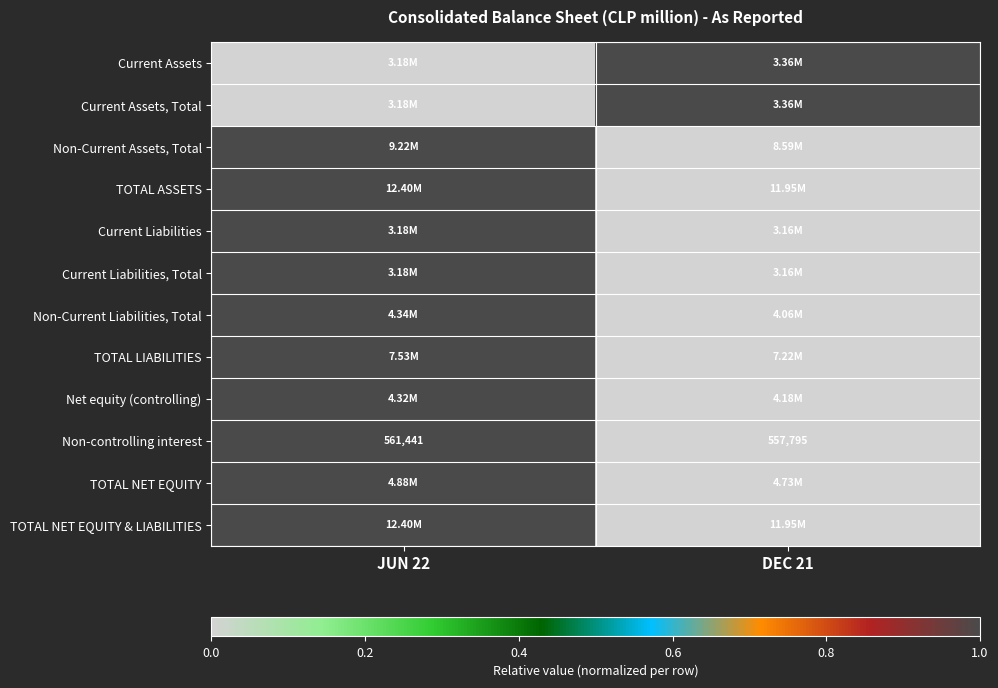

Is the value of TOTAL LIABILITIES at DEC 21 greater than the value of TOTAL NET EQUITY at DEC 21?

No